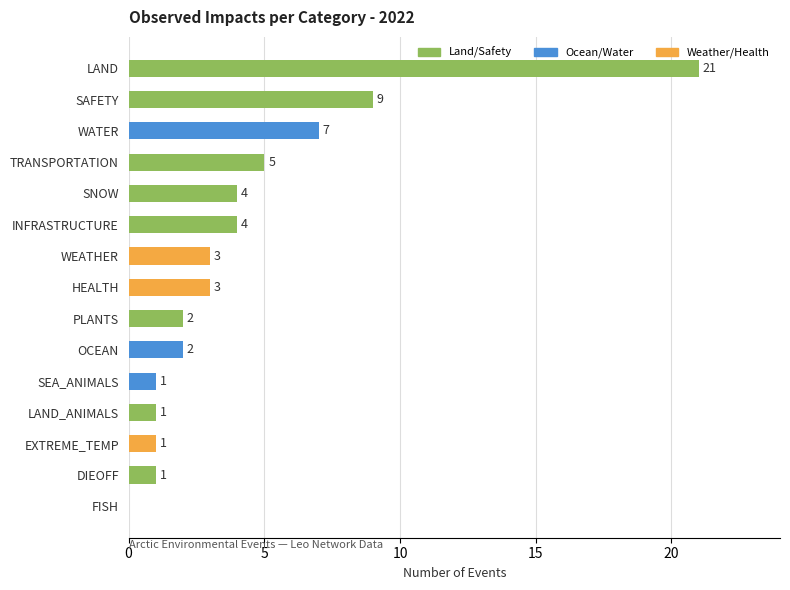

What is the change in value from SNOW to EXTREME_TEMP?

-3